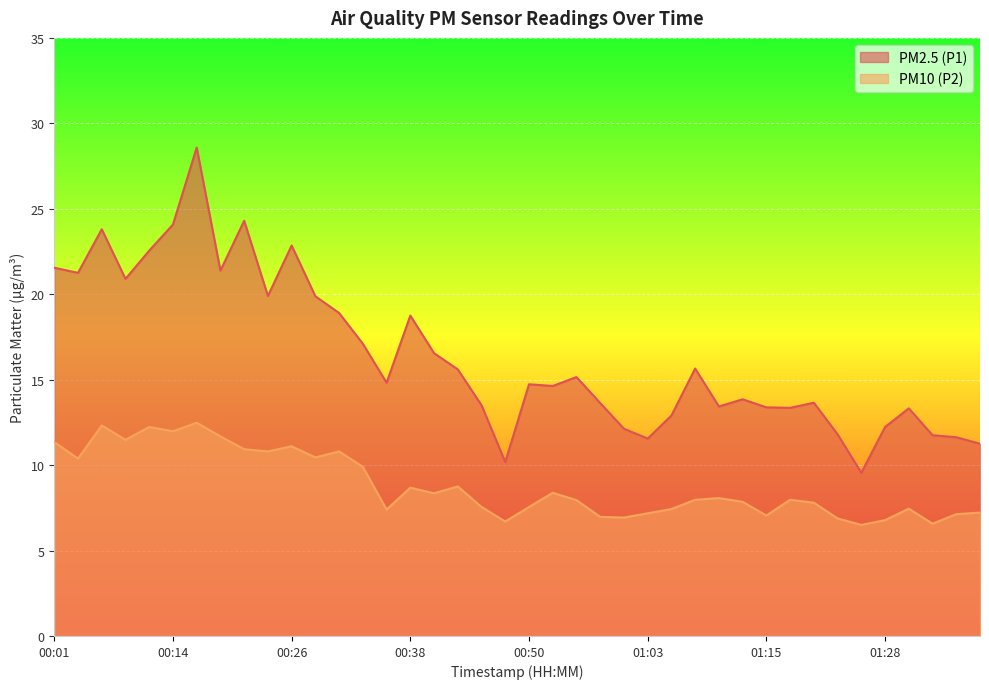

What is the total value across all series at 01:30?

20.8